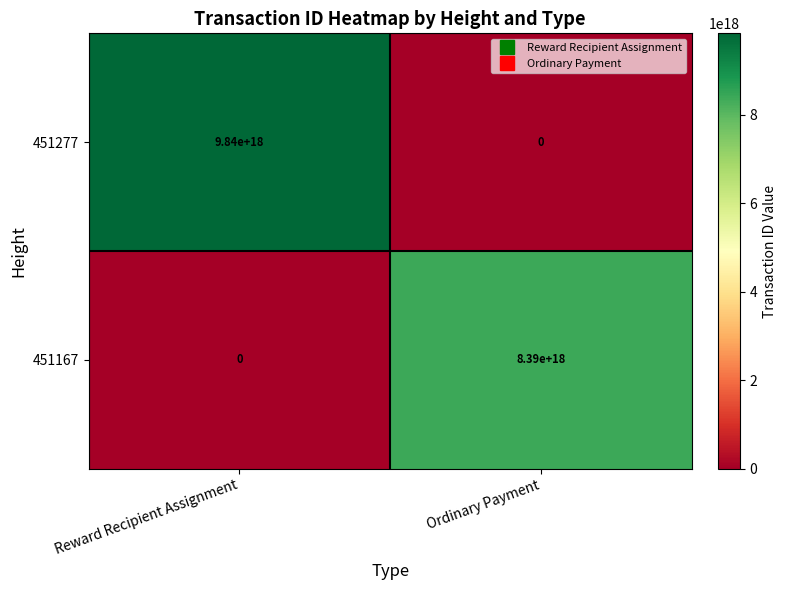

Which category has the lowest value in the 451167 series?

Reward Recipient Assignment